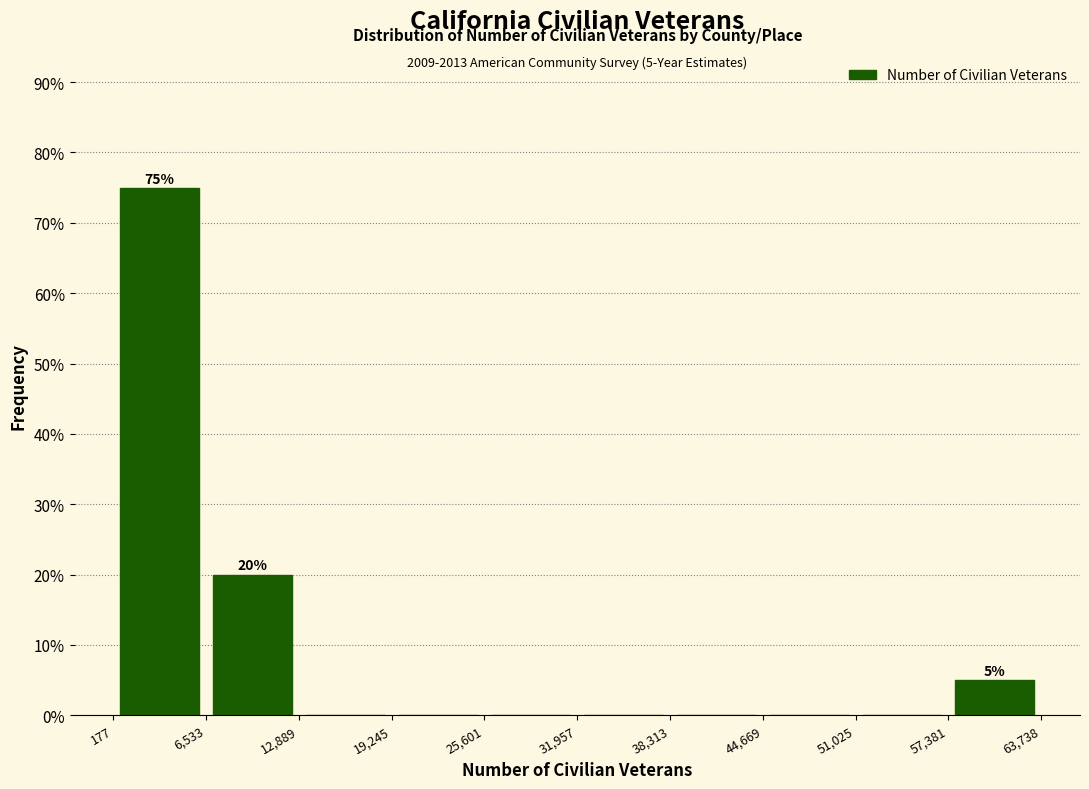

Which range on the x-axis has the tallest bar?

177 to 6,533